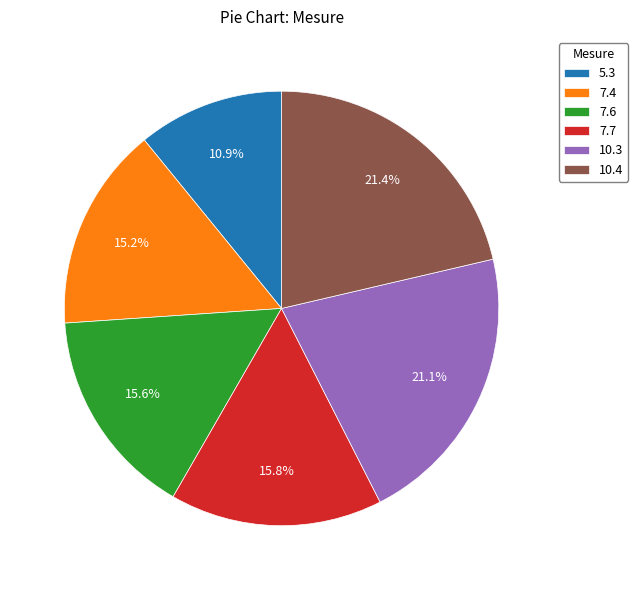

The 10.3 slice represents 21% of the pie. True or false?

True